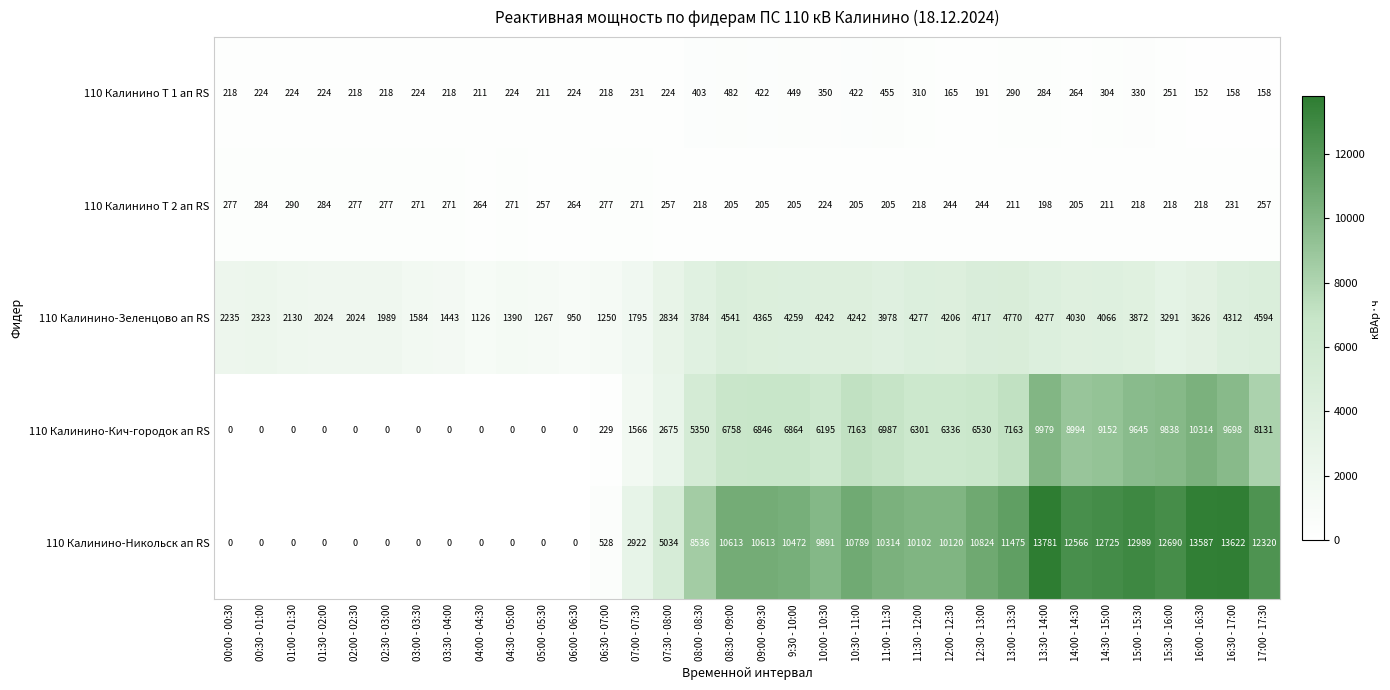

What is the difference between the 110 Калинино-Никольск ап RS values at 03:00 - 03:30 and 12:00 - 12:30?

10120